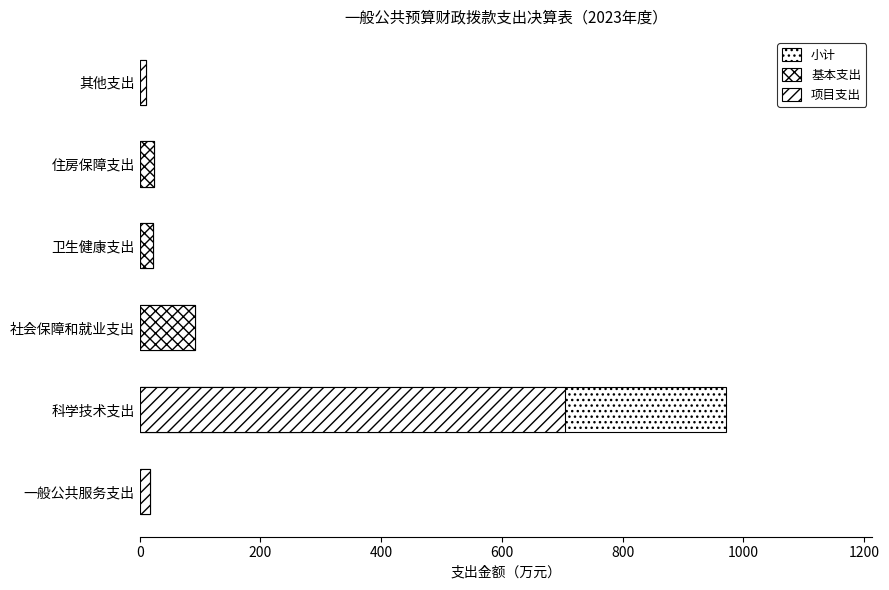

Reading left to right, transcribe all the data shown in this chart.

小计: 16.8	970.9	91.0	22.2	23.6	10.3
基本支出: 0.0	265.7	91.0	22.2	23.6	0.0
项目支出: 16.8	705.3	0.0	0.0	0.0	10.3